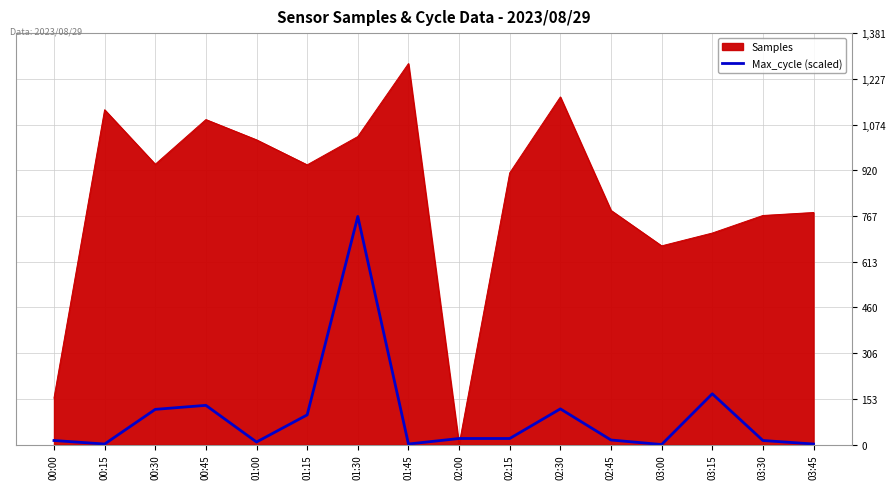

What is the spread (max minus min) of values at 01:30?

268.3